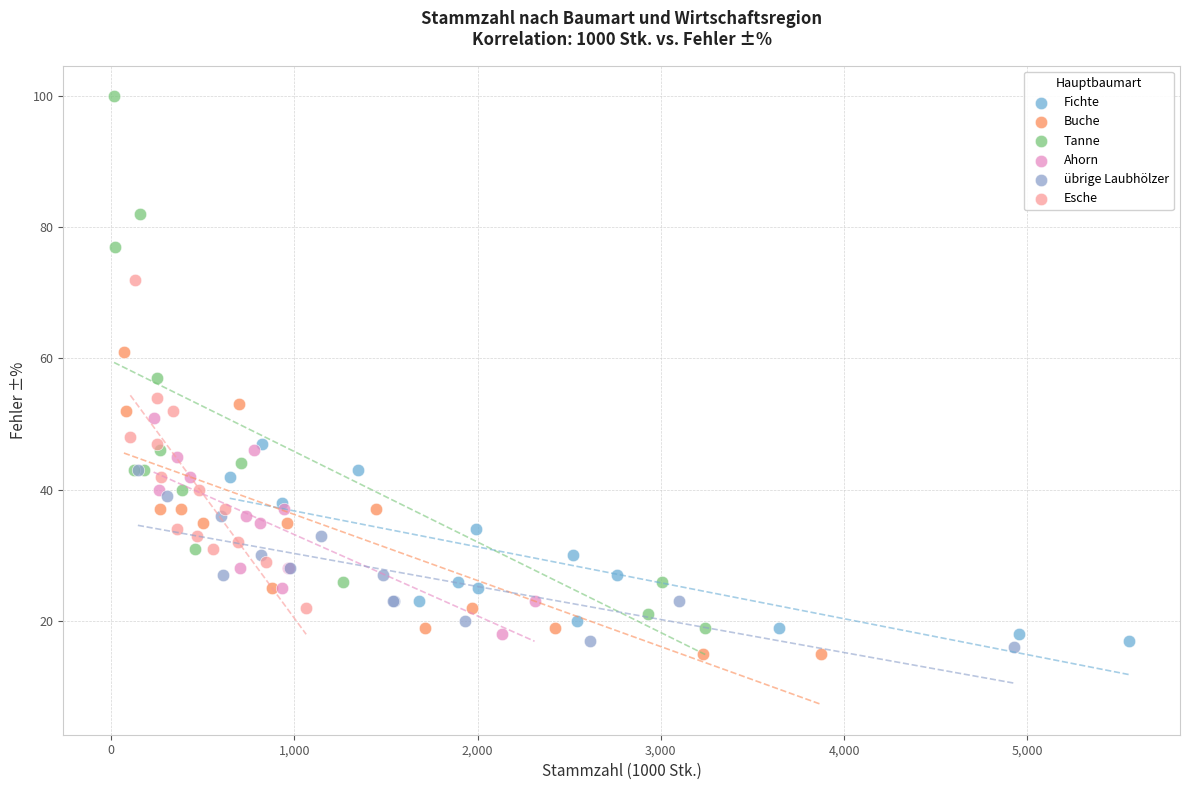

Which series reaches the maximum Y coordinate?

Tanne